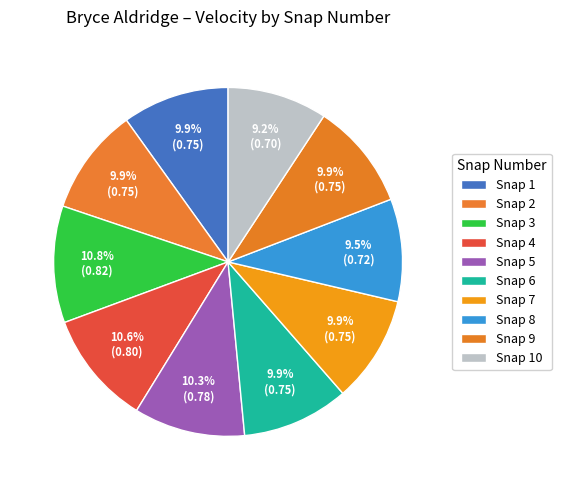

Is there a majority slice in this chart?

No